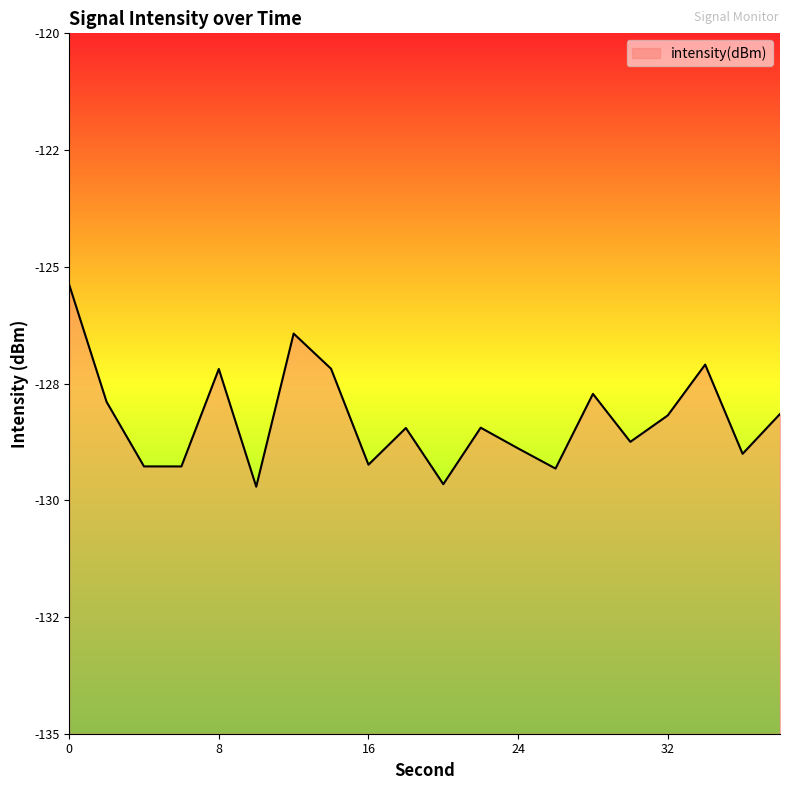

List the labels in order of value, largest first.

0, 12, 34, 14, 8, 28, 2, 38, 32, 22, 18, 30, 24, 36, 16, 4, 6, 26, 20, 10